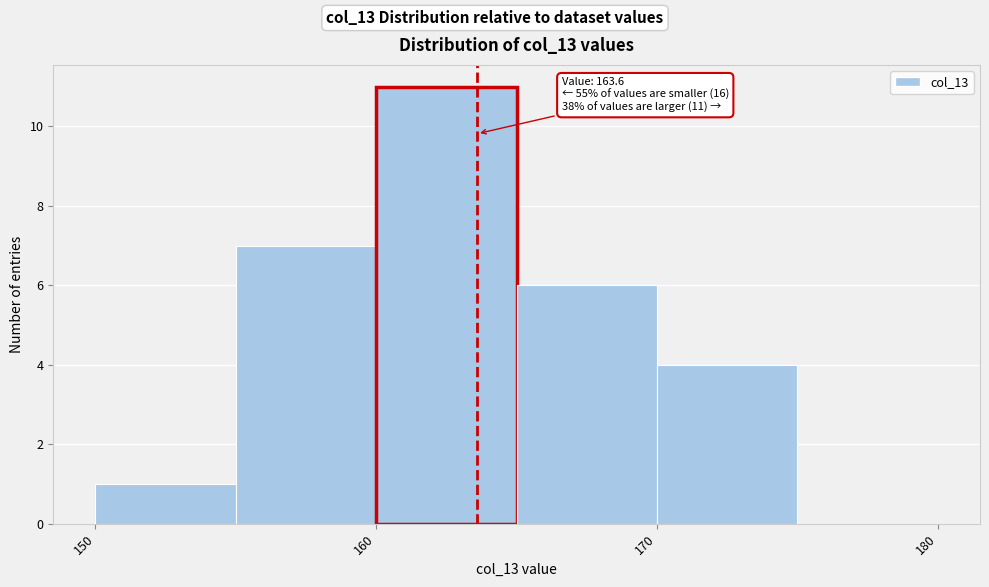

Which range on the x-axis has the tallest bar?

160 to 165